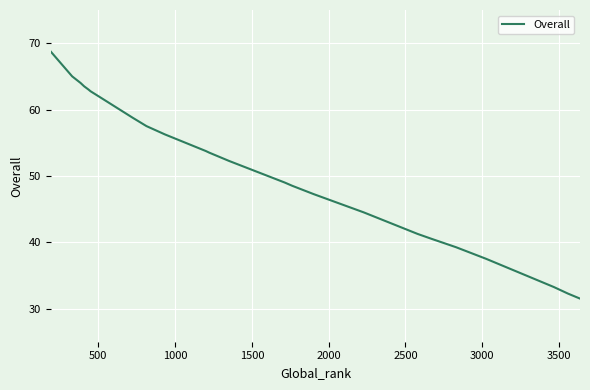

What is the label of the 26th point from the right?

1000